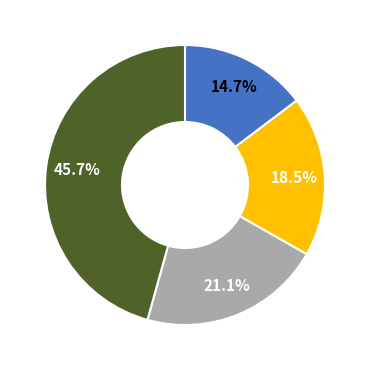

Does any single category account for the majority?

No